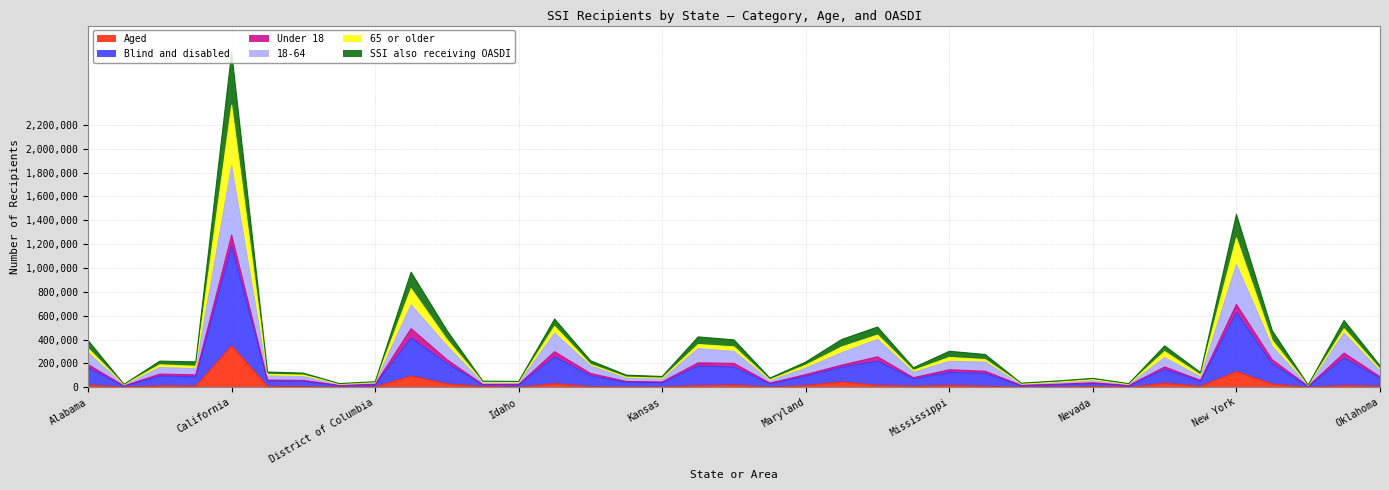

Which category has the highest value in the Aged series?

California